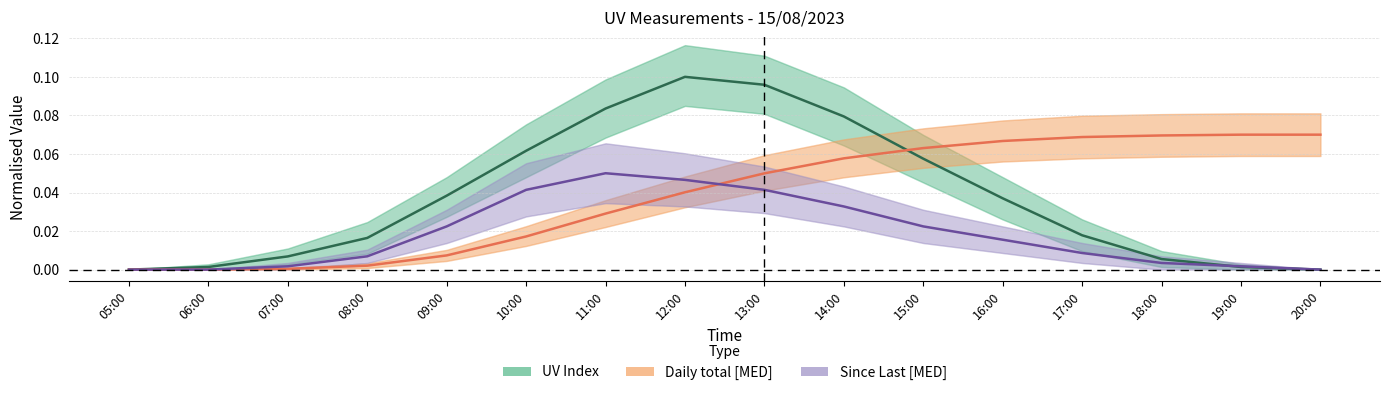

Reading right to left, list all the values displayed in this chart.

UV Index: 0.0	0.0	0.0	0.0	0.0	0.1	0.1	0.1	0.1	0.1	0.1	0.0	0.0	0.0	0.0	0.0
Daily total [MED]: 0.1	0.1	0.1	0.1	0.1	0.1	0.1	0.0	0.0	0.0	0.0	0.0	0.0	0.0	0.0	0.0
Since Last [MED]: 0.0	0.0	0.0	0.0	0.0	0.0	0.0	0.0	0.0	0.1	0.0	0.0	0.0	0.0	0.0	0.0